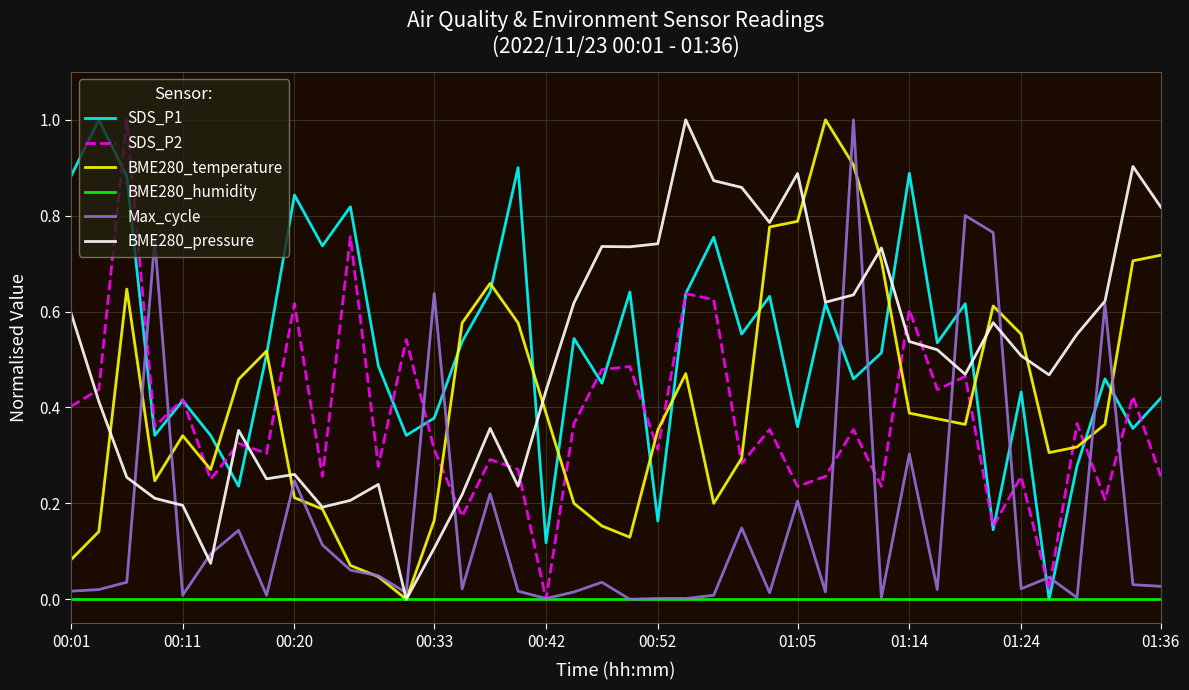

True or false: SDS_P1 and Max_cycle intersect in this chart.

True